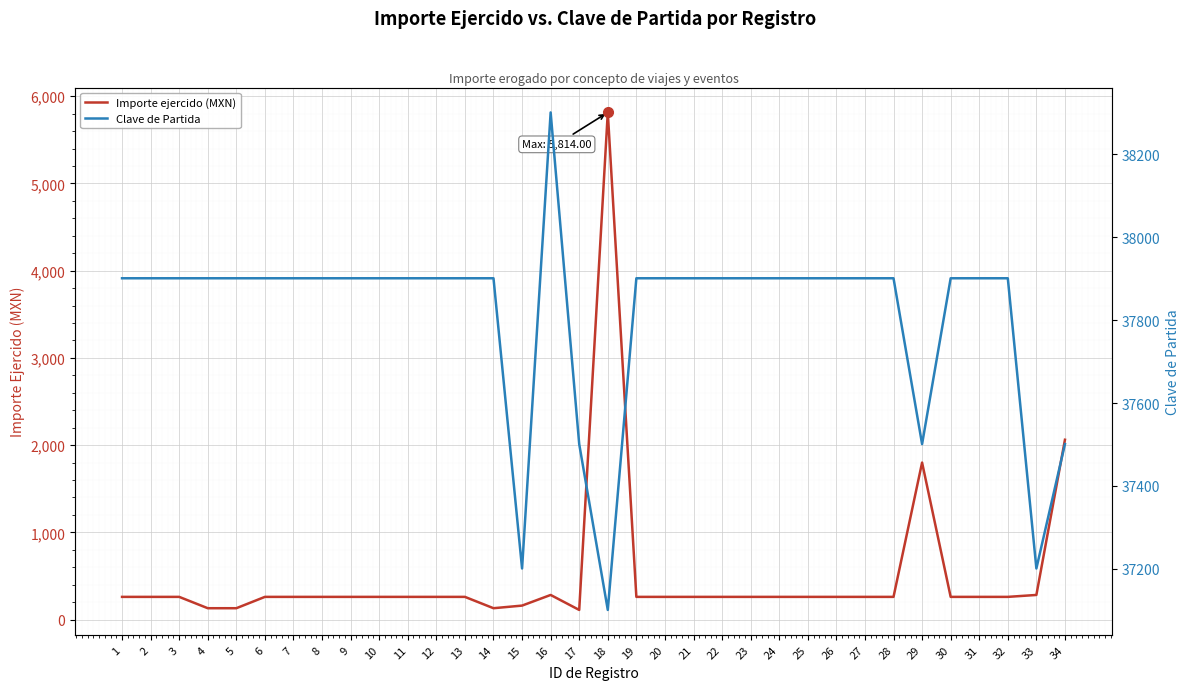

What are all the series names shown in the legend?

Importe ejercido (MXN), Clave de Partida